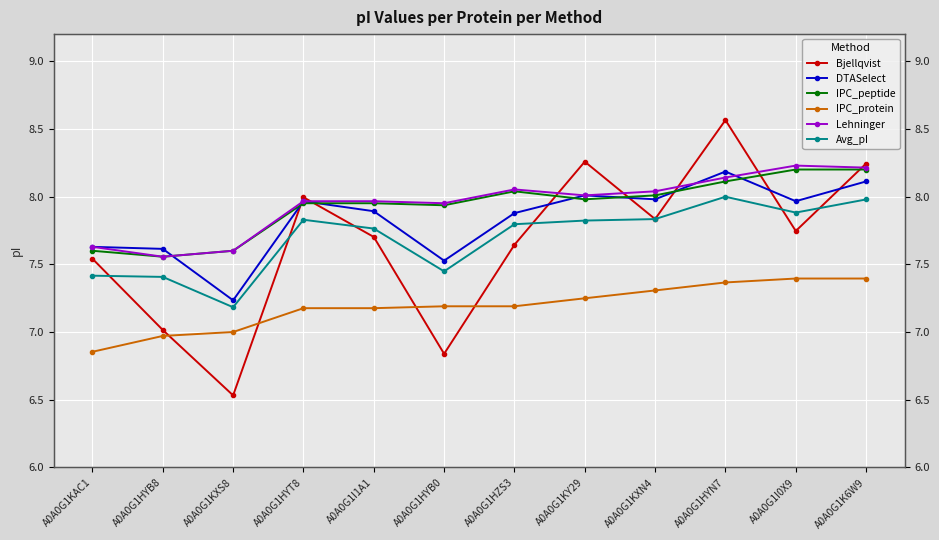

Which category has the highest value in the Avg_pI series?

A0A0G1HYN7